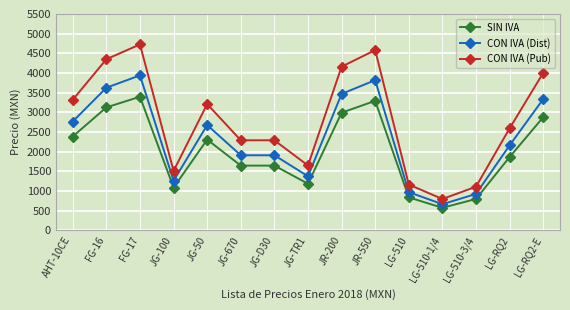

Which series changed the most between JG-D30 and JR-200?

CON IVA (Pub)